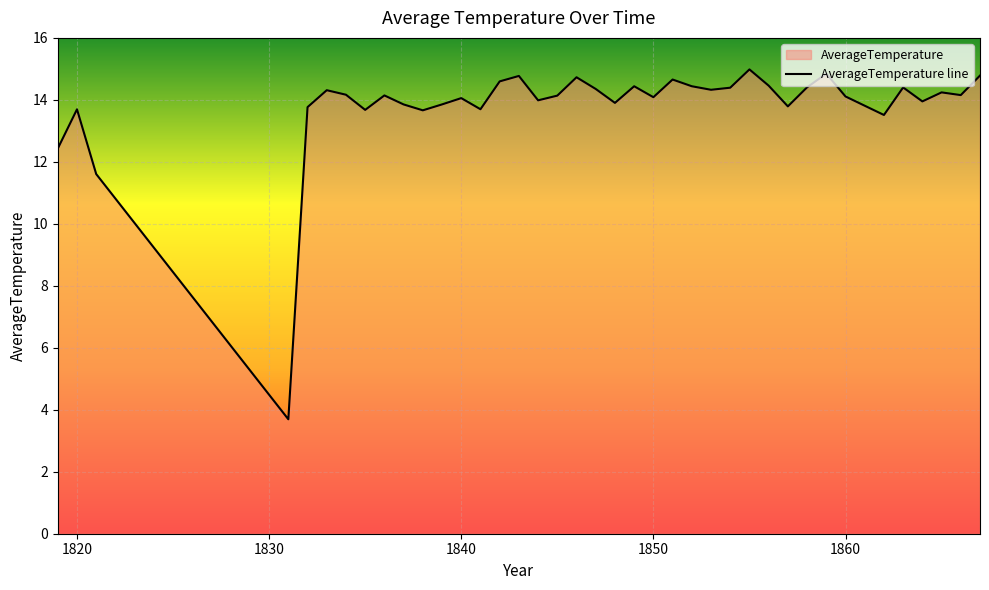

True or false: the data shows 18.7 at 1853.

False